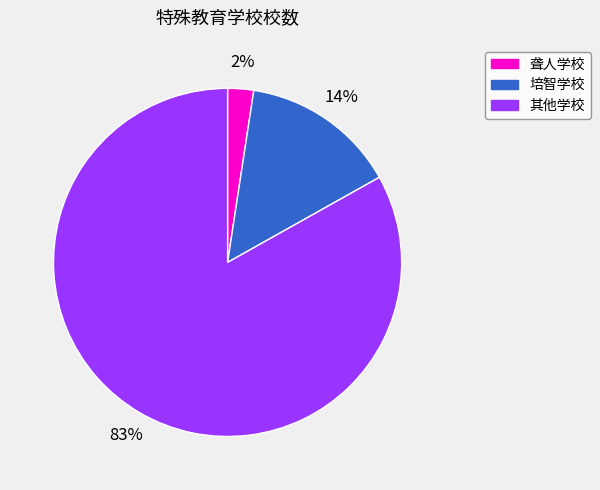

Which has a higher value, 聋人学校 or 培智学校?

培智学校